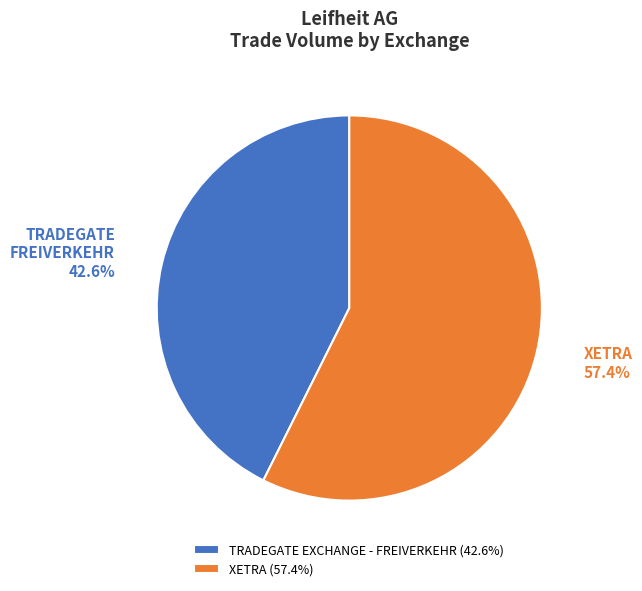

Which slice is the smallest?

TRADEGATE EXCHANGE - FREIVERKEHR (42.6%)